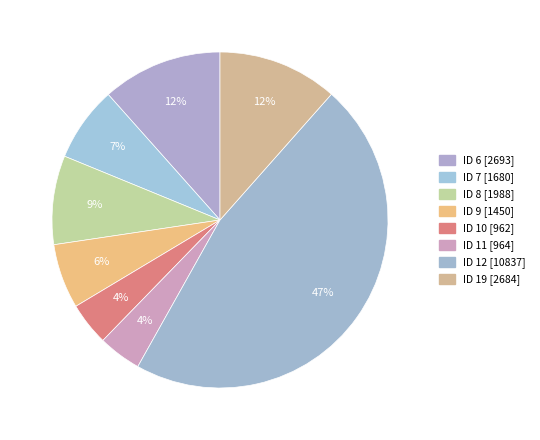

Is there any slice that represents more than half of the pie?

No